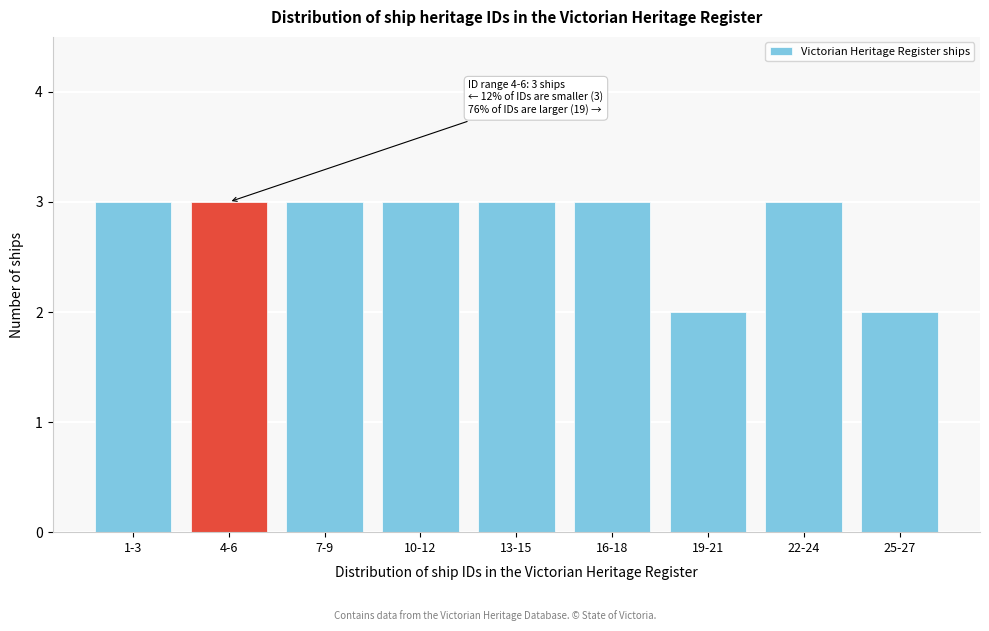

Reading left to right, what are all the values shown in this chart?

1-3=3	4-6=3	7-9=3	10-12=3	13-15=3	16-18=3	19-21=2	22-24=3	25-27=2